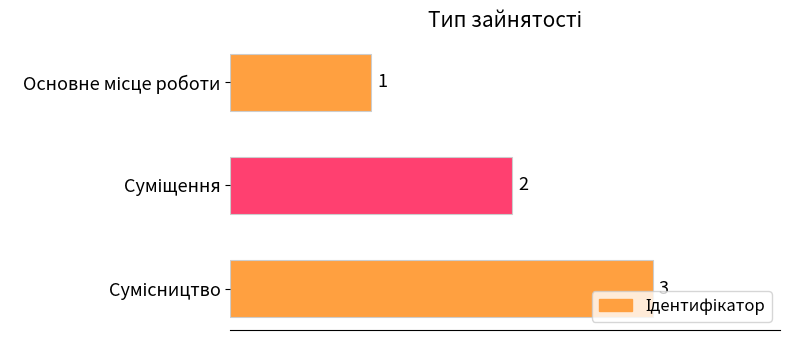

Are the bars horizontal?

Yes